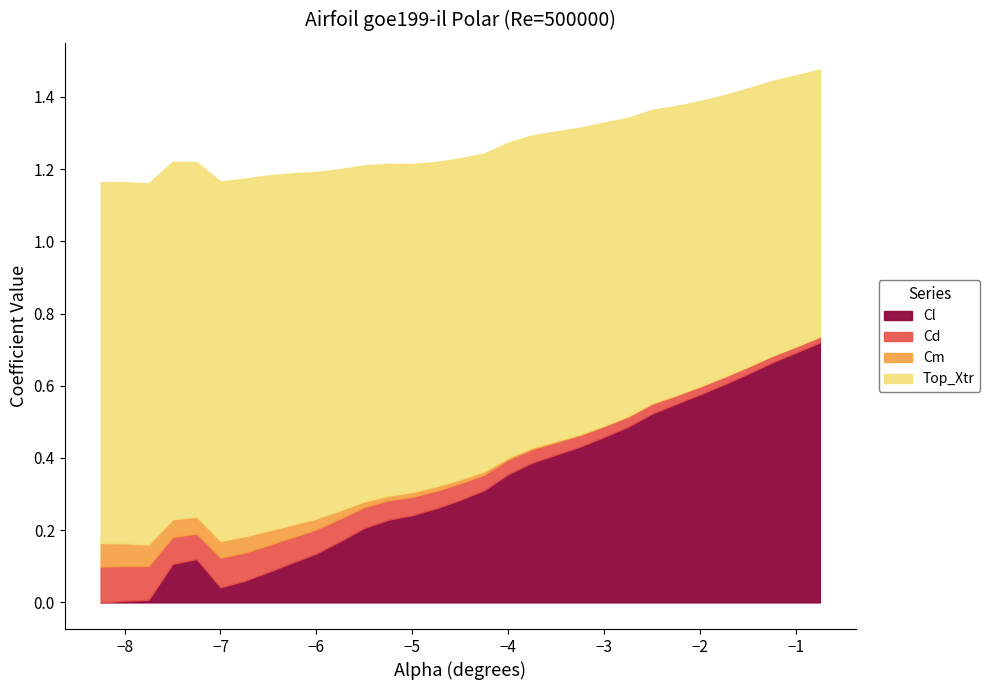

What are all the series names shown in the legend?

Cl, Cd, Cm, Top_Xtr